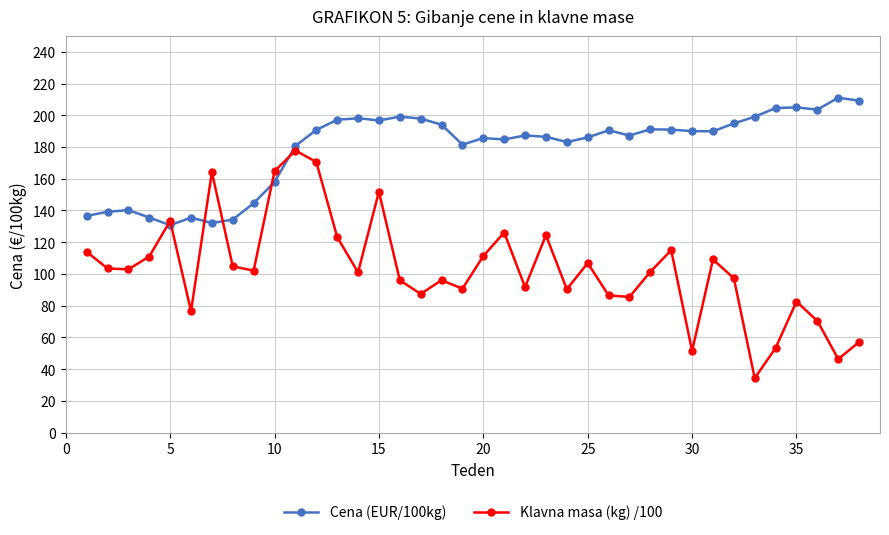

List the series in order of their peak value, lowest first.

Klavna masa (kg) /100, Cena (EUR/100kg)